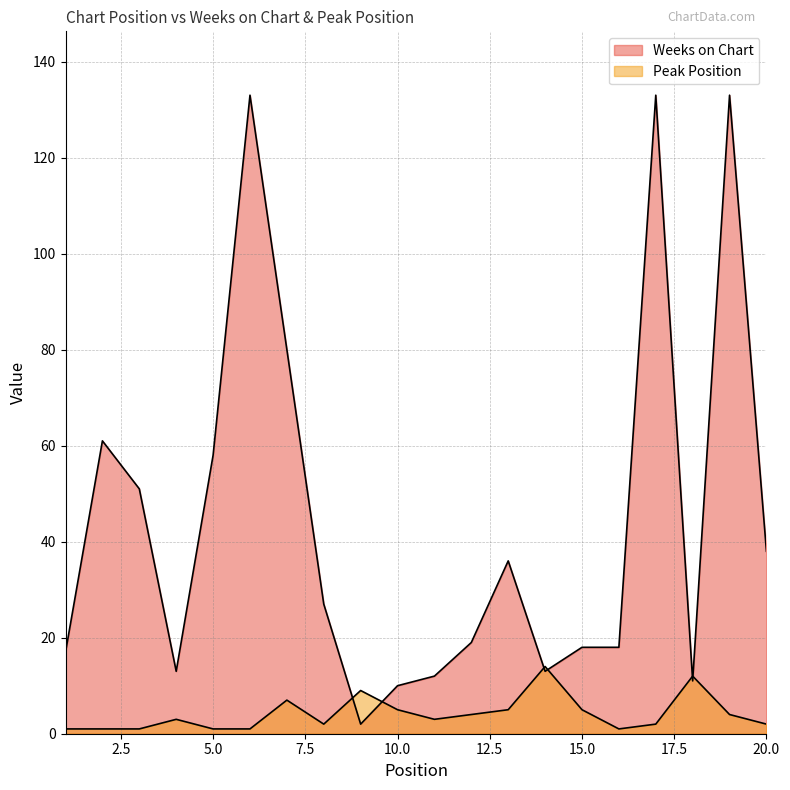

At which category does Weeks on Chart reach its first local valley?

4